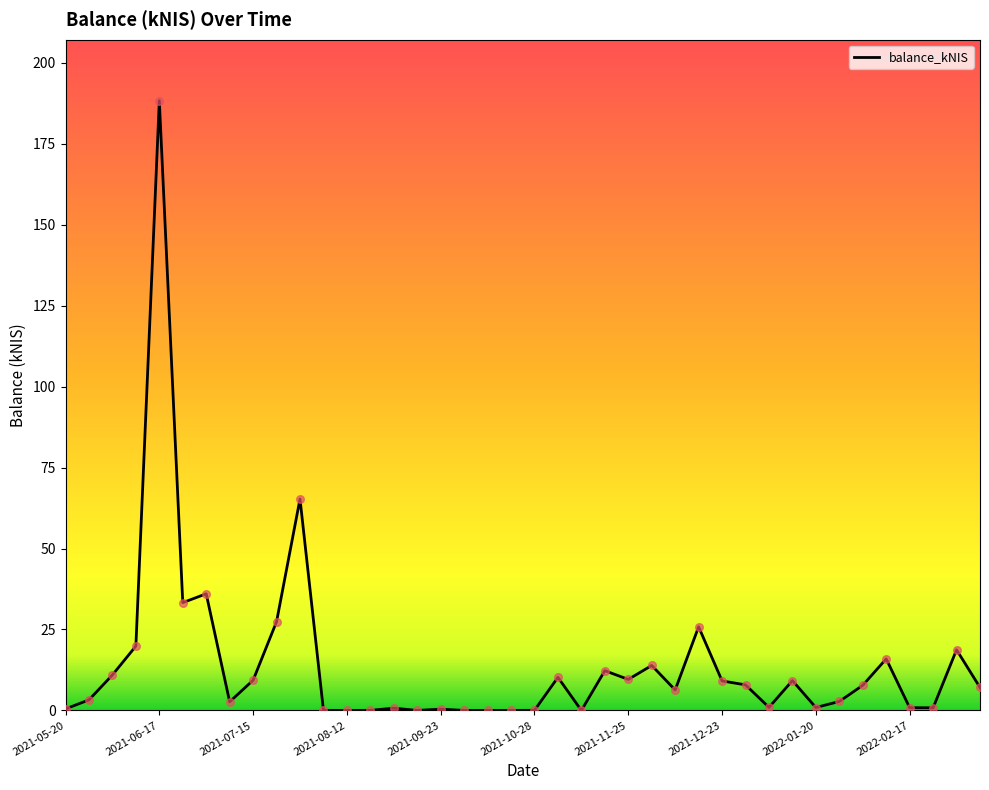

What is the maximum value shown in the chart?

188.3